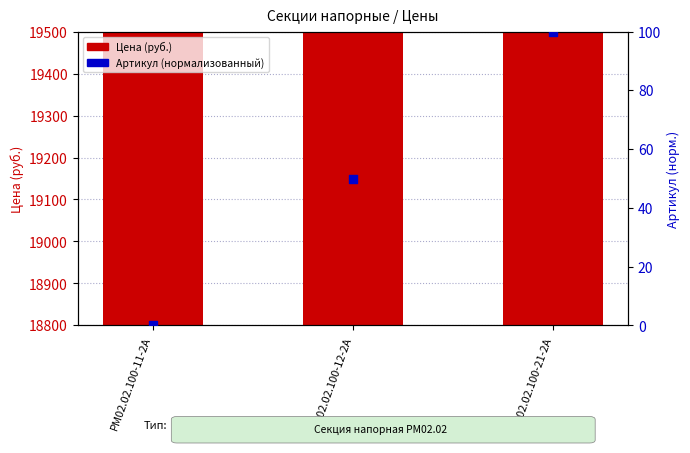

Which series has the widest spread of Y values?

Цена (руб.)